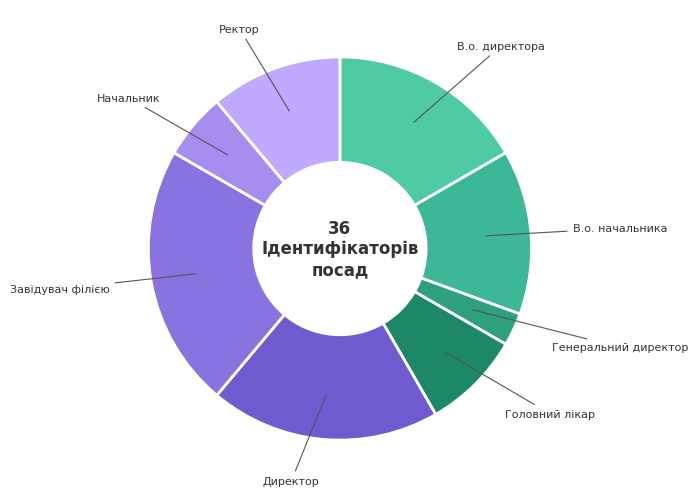

To the nearest percent, what is the average slice percentage?

12%